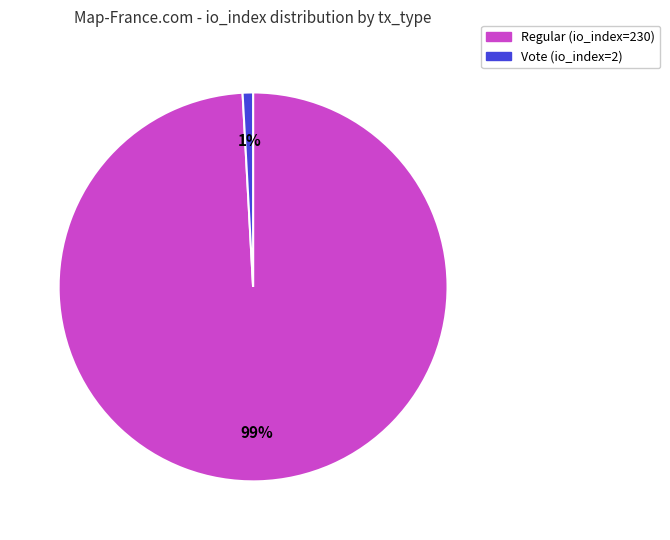

Which has a higher value, Vote (io_index=2) or Regular (io_index=230)?

Regular (io_index=230)